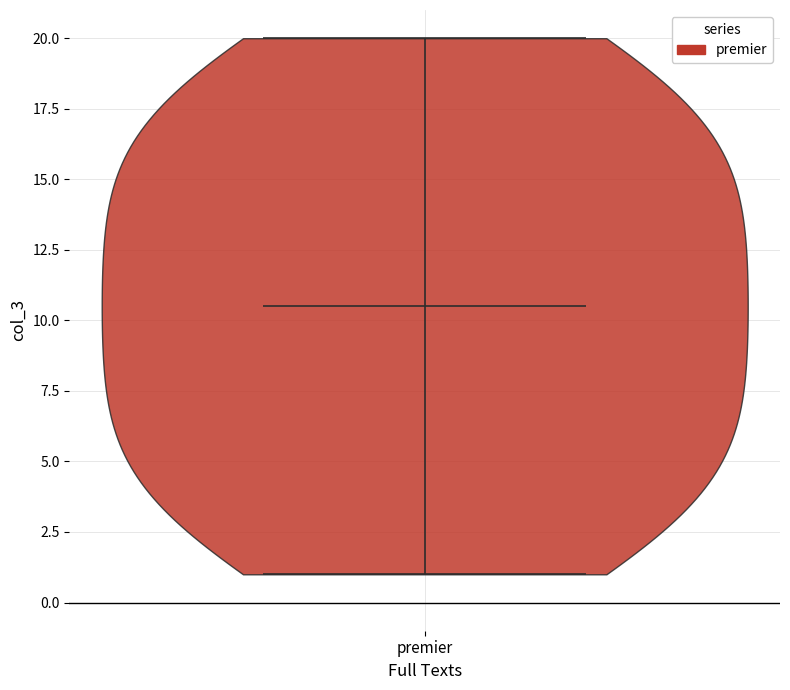

Read this violin plot against the y-axis: where its median line is, and the lowest and highest points the violin reaches. The values are not printed on the chart, so give them approximately, as read against the axis.

median line 10.5, lowest point 1.0, highest point 20.0